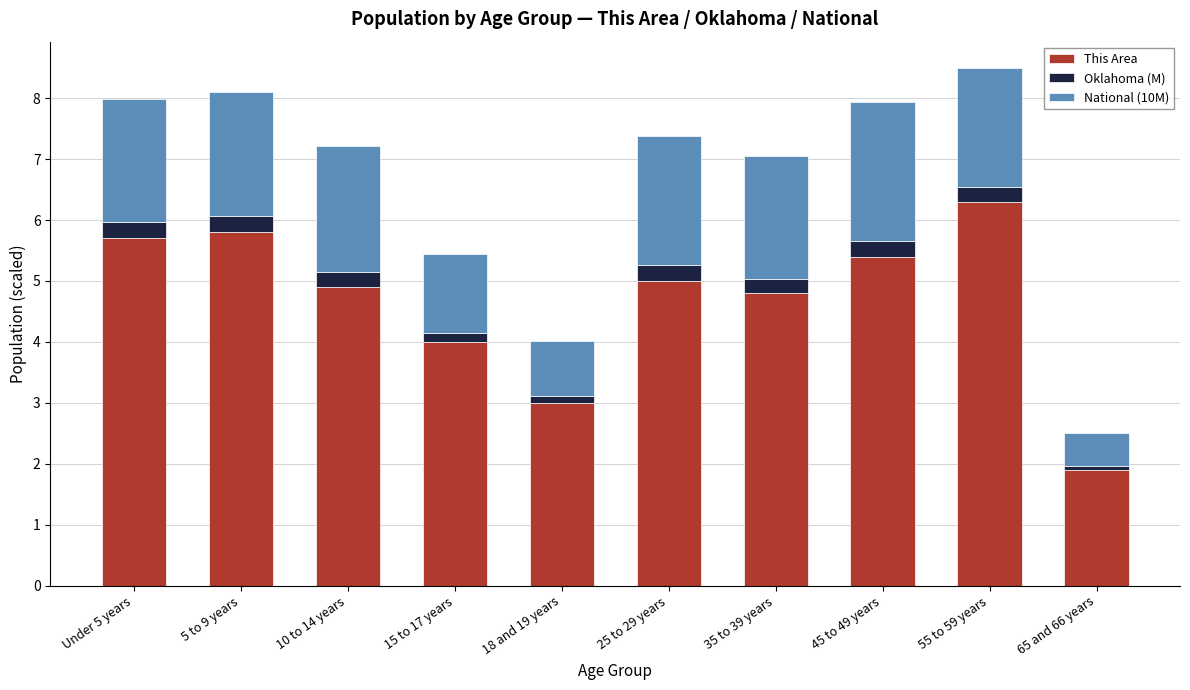

What is the total value across all series at Under 5 years?

8.0